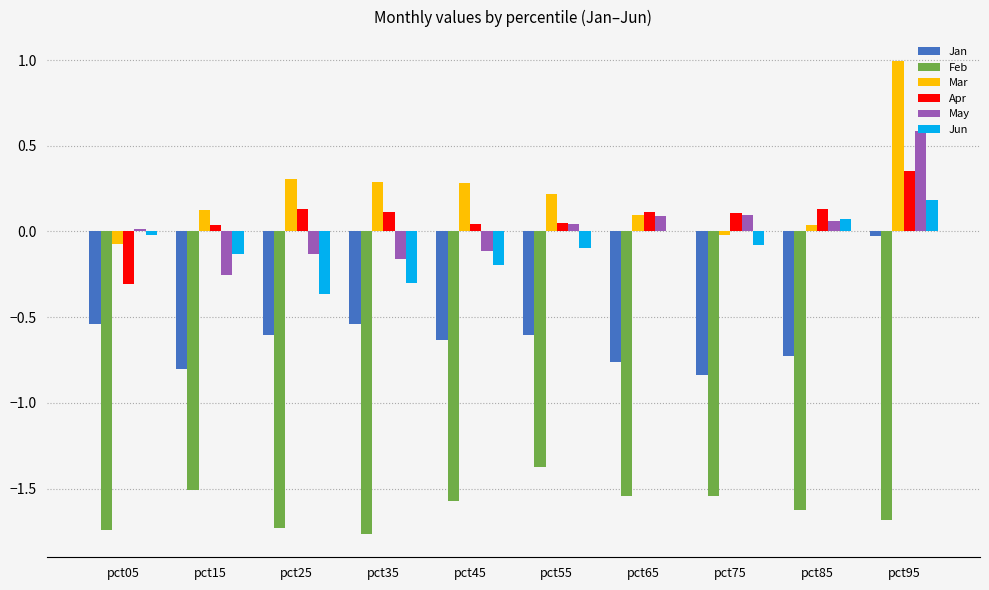

The Apr series shows 0.0 at pct55. True or false?

True